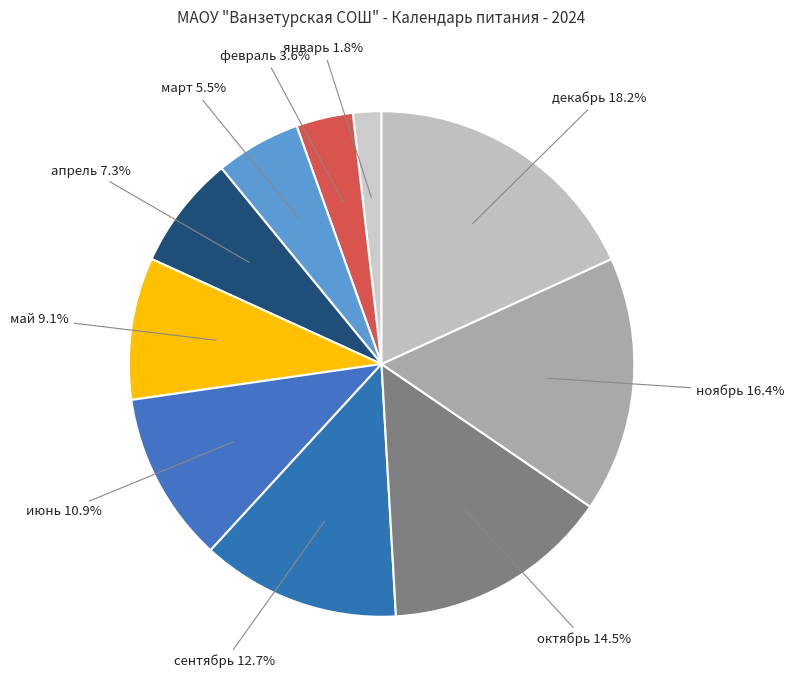

Count the number of slices in the pie.

10